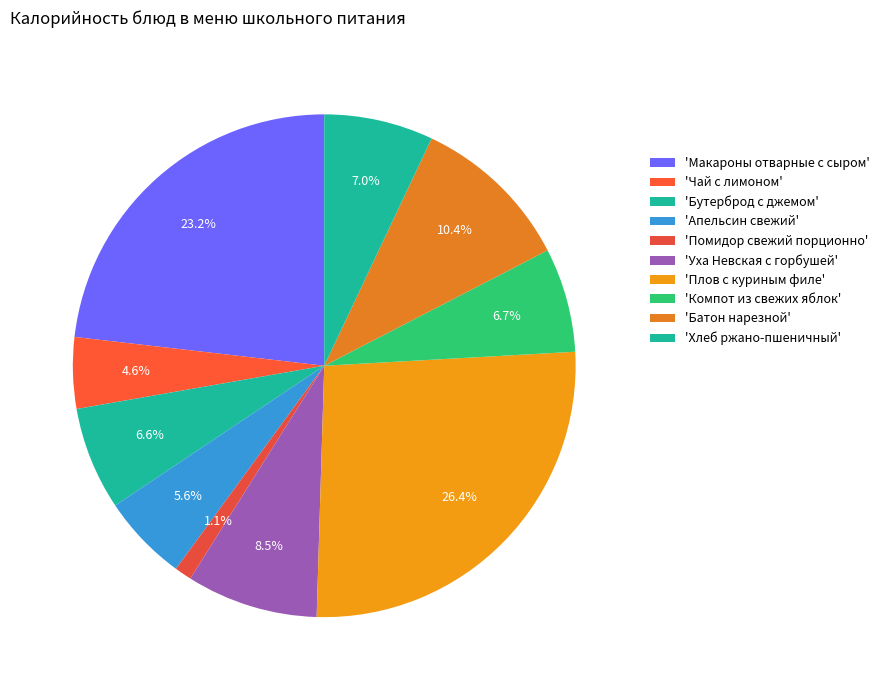

How many slices are in this pie chart?

10